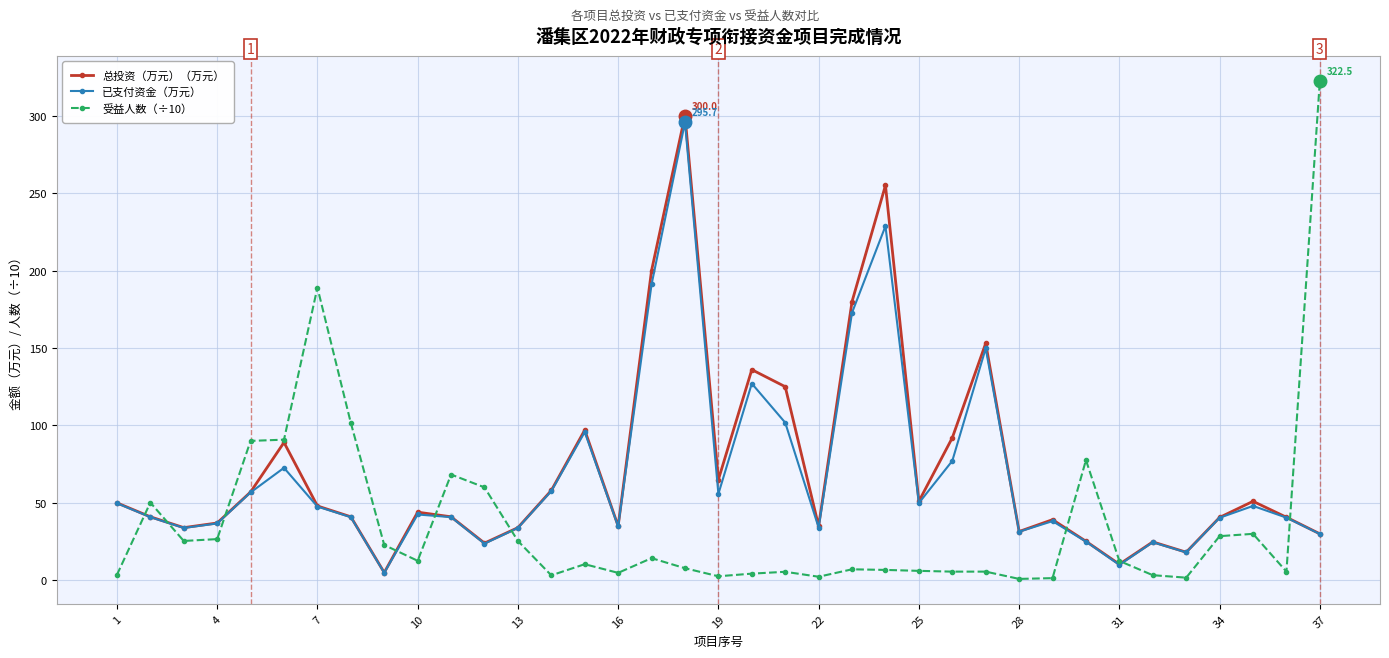

What is the greatest value displayed?

322.5